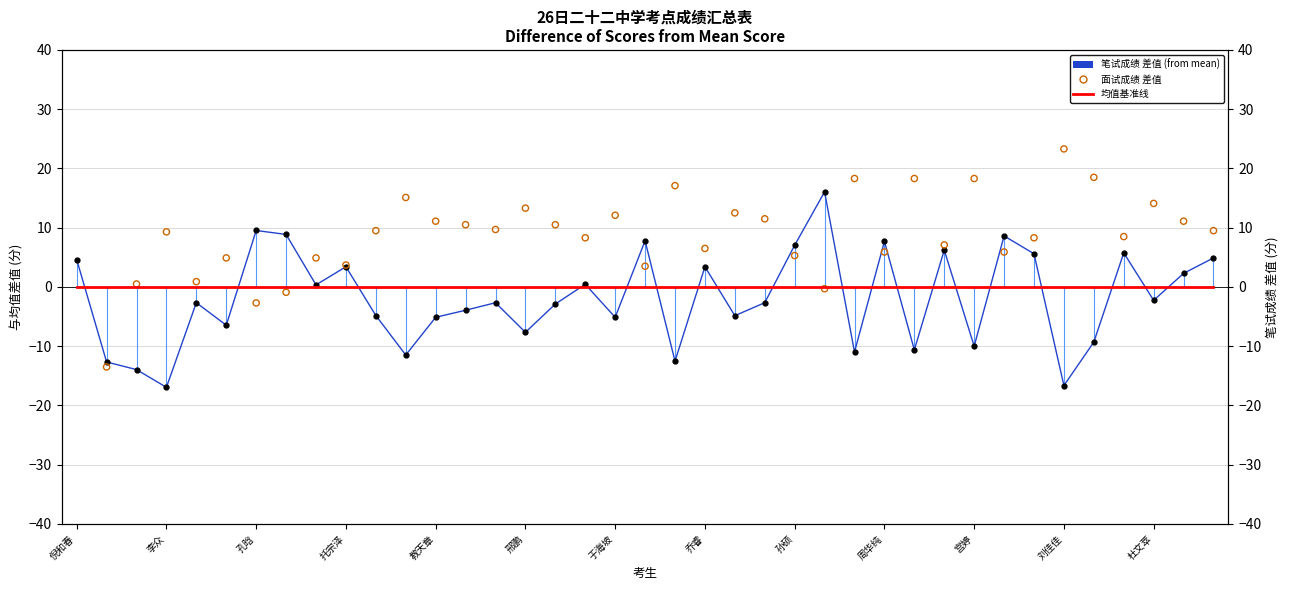

At how many categories does at least one series exceed -11?

39